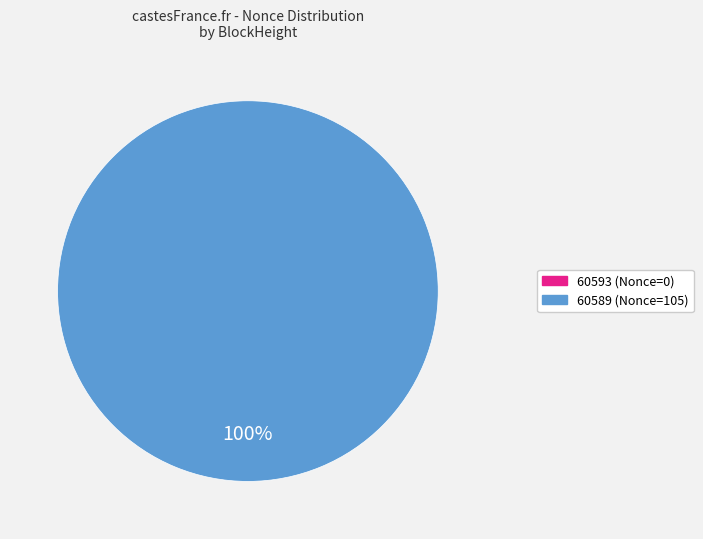

How many segments does this pie chart have?

2